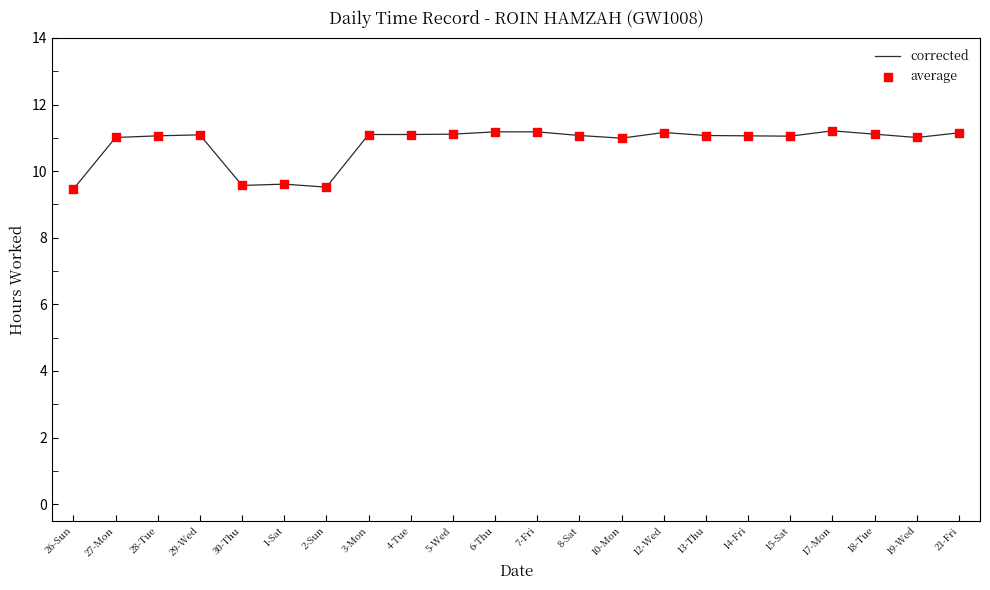

What is the change in value from 30-Thu to 14-Fri?

+1.5